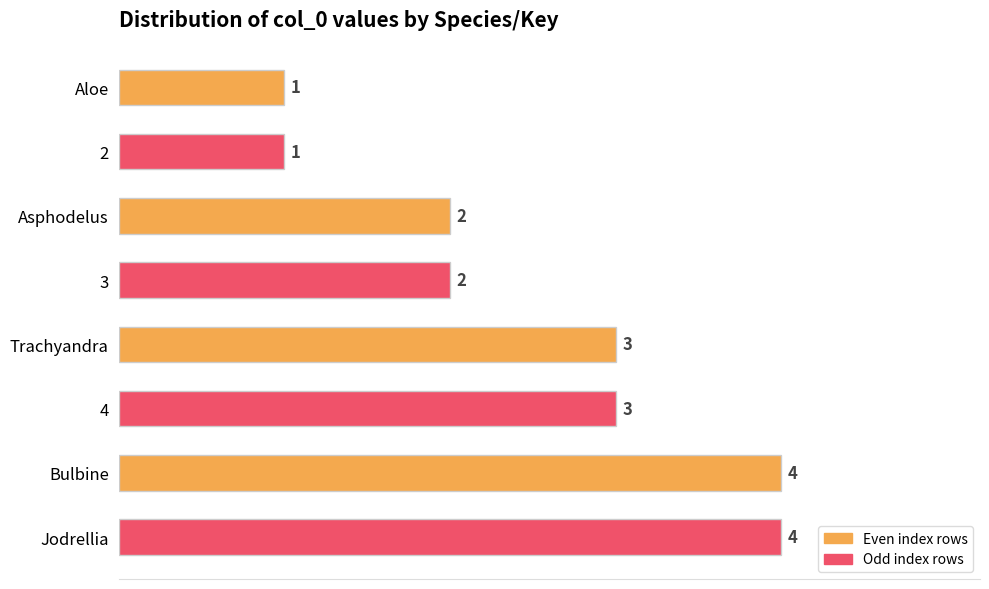

Reading bottom to top, what are all the values shown in this chart?

4	4	3	3	2	2	1	1